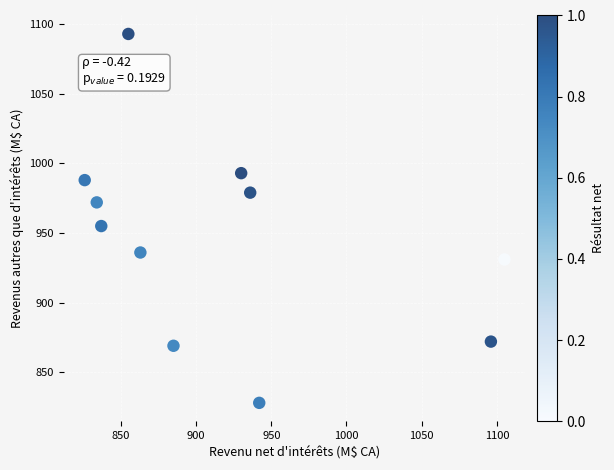

What Y value in the scatter plot is closest to 960?

955